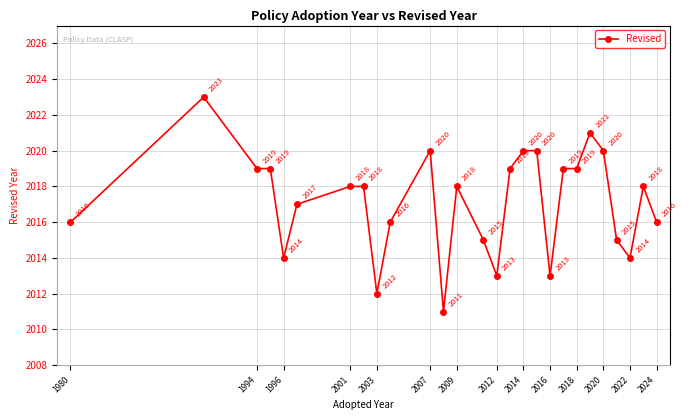

What is the value of the 4th point from the left?

2019